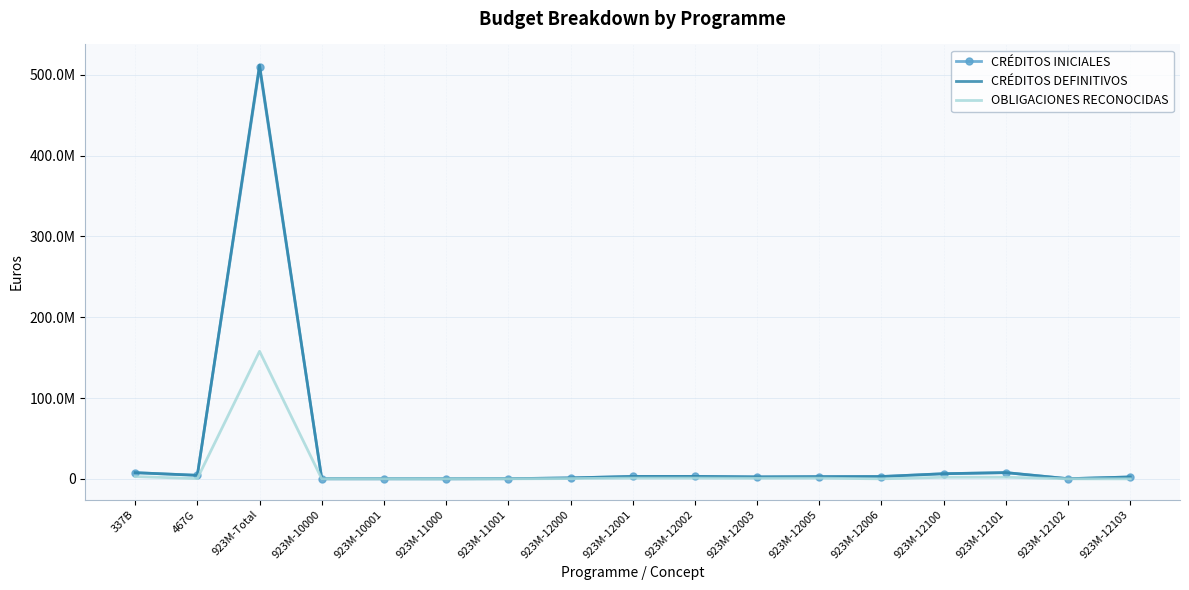

True or false: OBLIGACIONES RECONOCIDAS and CRÉDITOS INICIALES intersect in this chart.

False